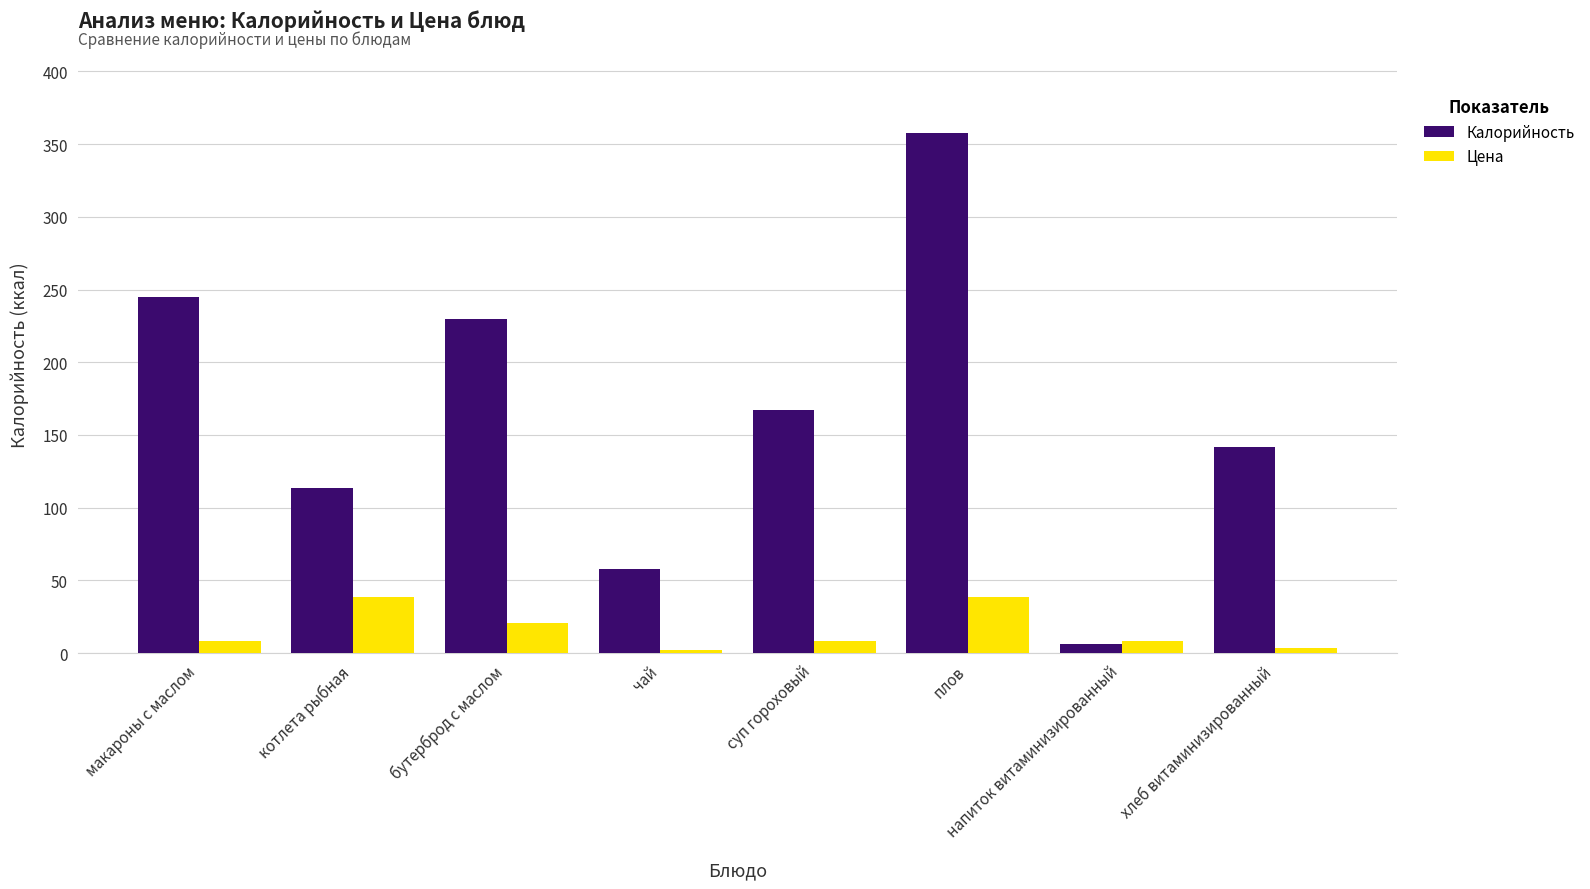

Which category has the lowest value in the Калорийность series?

напиток витаминизированный